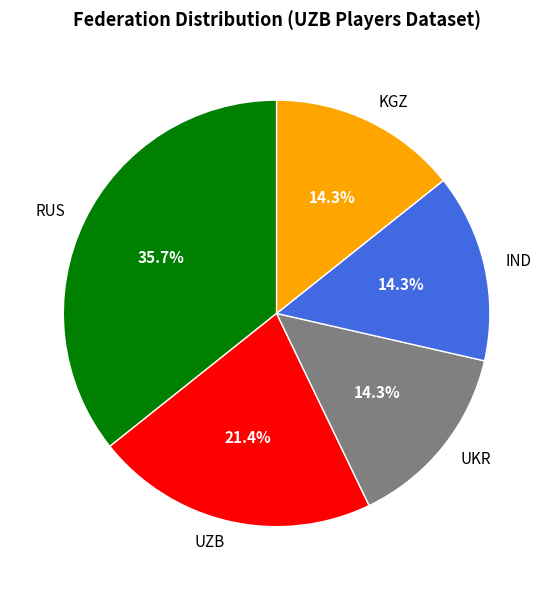

To the nearest percent, what is the average slice percentage?

20%